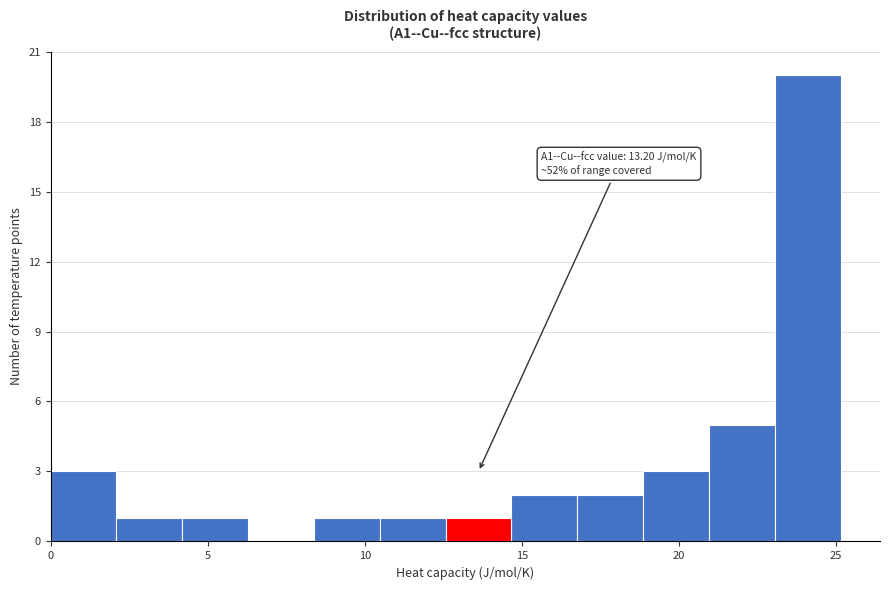

Which range on the x-axis has the tallest bar?

23.0 to 25.0